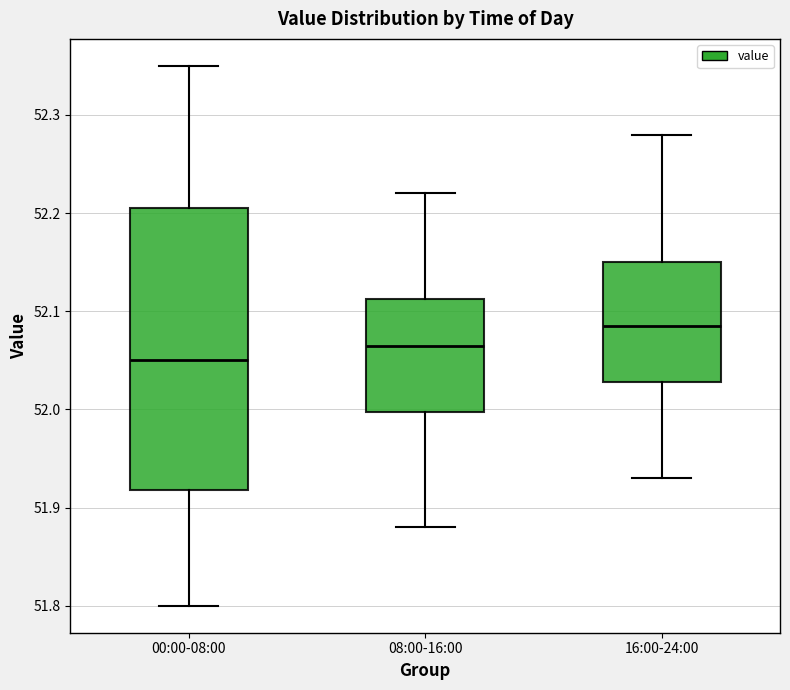

Reading left to right, read every box against the y-axis: the position of its median line, the range the box covers, and the ends of its whiskers. The values are not printed on the chart, so give them approximately, as read against the axis.

00:00-08:00: median 52.05, box 51.92 to 52.21, whiskers 51.80 to 52.35
08:00-16:00: median 52.07, box 52.00 to 52.11, whiskers 51.88 to 52.22
16:00-24:00: median 52.09, box 52.03 to 52.15, whiskers 51.93 to 52.28